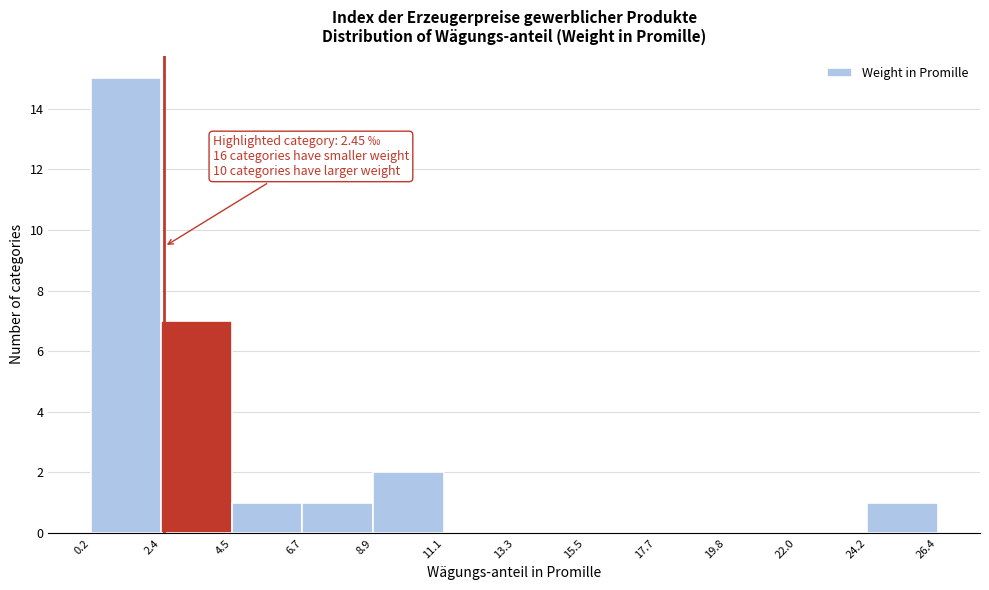

Over which range of the x-axis is the bar tallest?

0.2 to 2.4